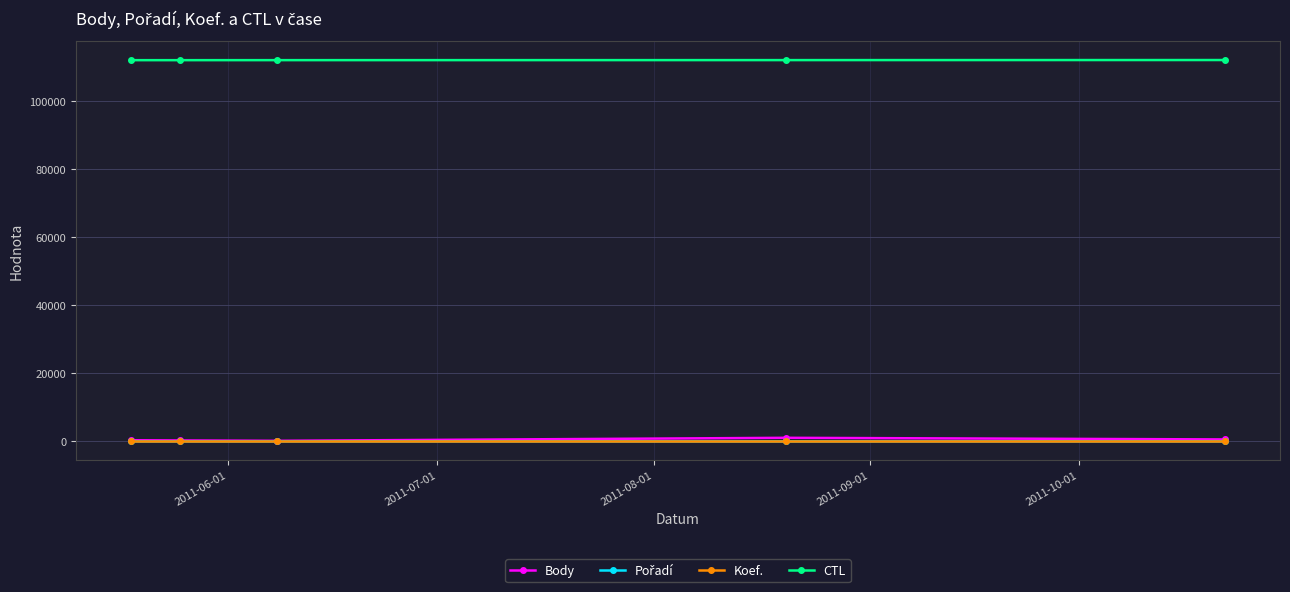

How many lines are shown in the chart?

4